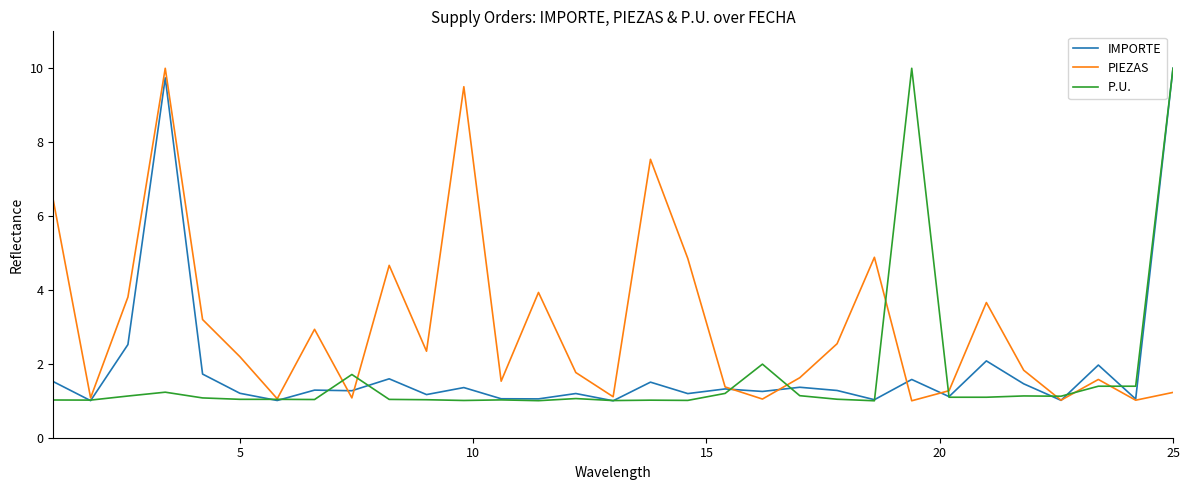

Which series has the largest total across all categories?

PIEZAS